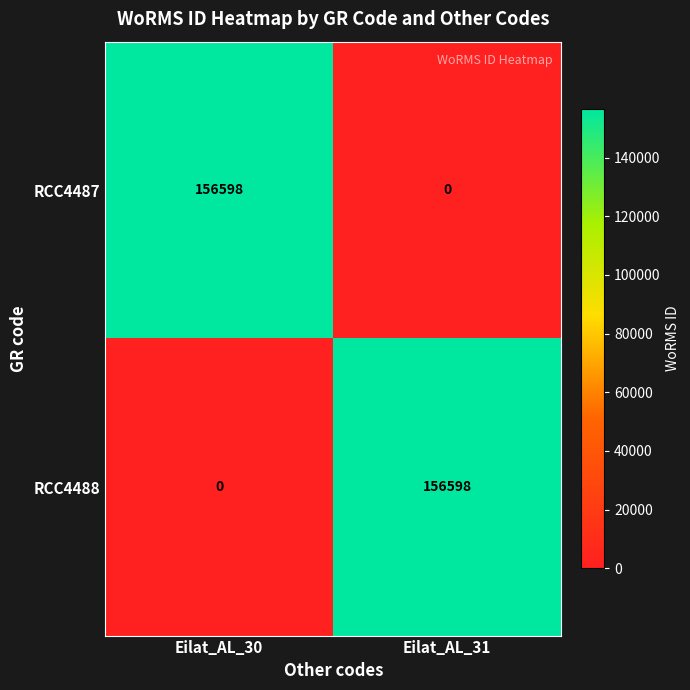

What is the total value across all series at Eilat_AL_31?

156598